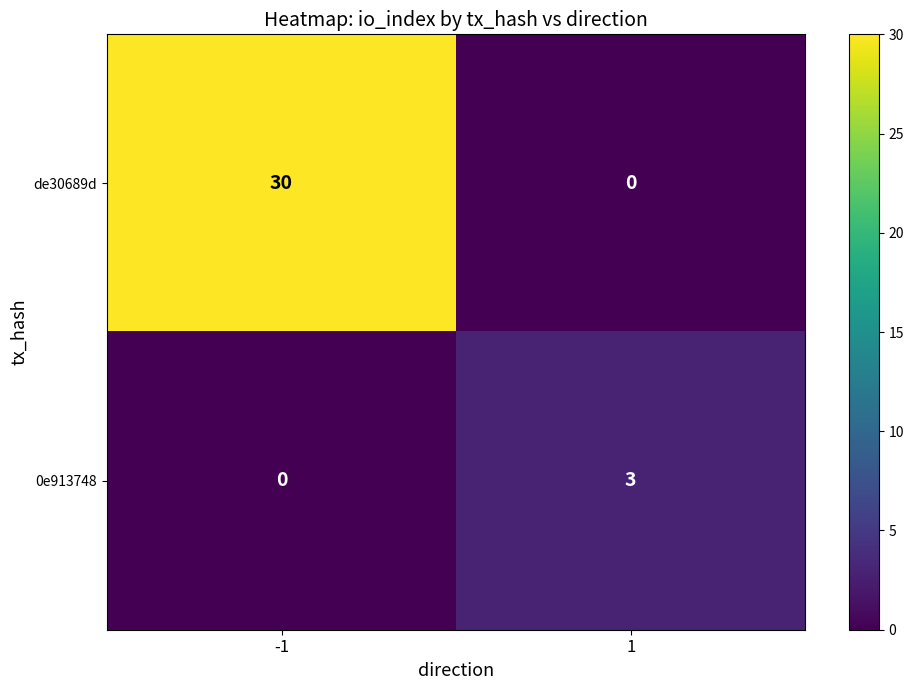

Is it true that 0e913748 equals -2 at -1?

False